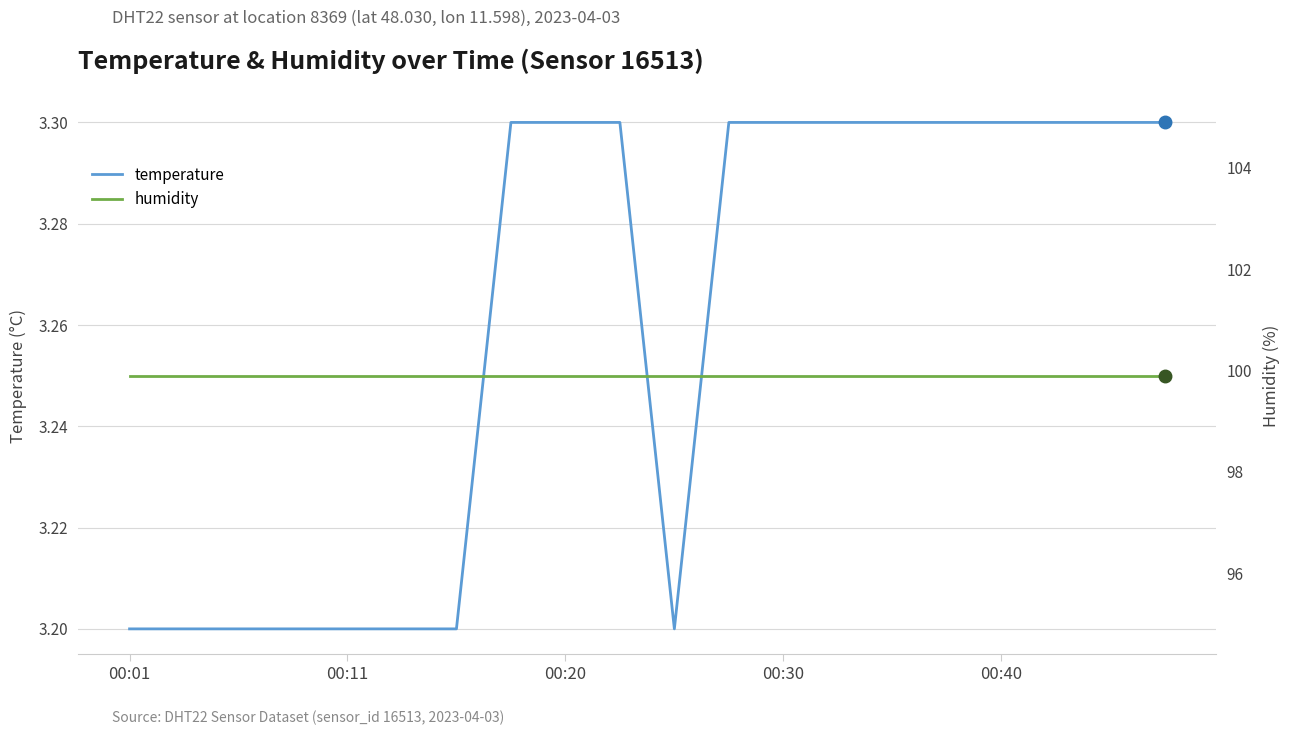

Reading left to right, what are all the values shown in this chart?

temperature: 3.2	3.2	3.2	3.2	3.2	3.2	3.2	3.3	3.3	3.3	3.2	3.3	3.3	3.3	3.3	3.3	3.3	3.3	3.3	3.3
humidity: 99.9	99.9	99.9	99.9	99.9	99.9	99.9	99.9	99.9	99.9	99.9	99.9	99.9	99.9	99.9	99.9	99.9	99.9	99.9	99.9